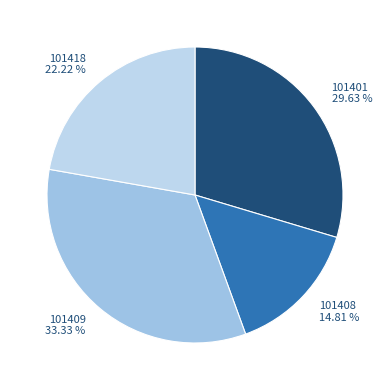

What is the largest slice in the pie chart?

101409